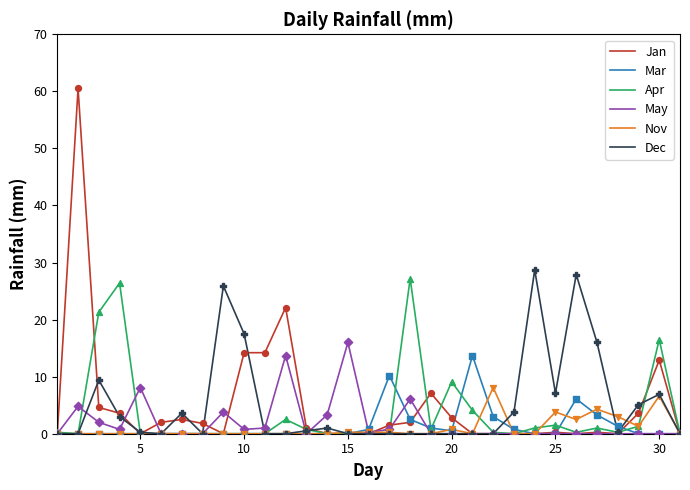

What is the greatest value displayed?

60.5